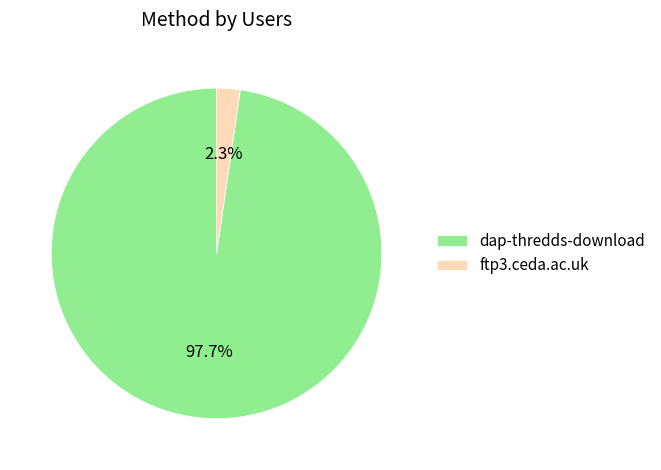

To the nearest percent, what is the combined percentage of dap-thredds-download and ftp3.ceda.ac.uk?

100%